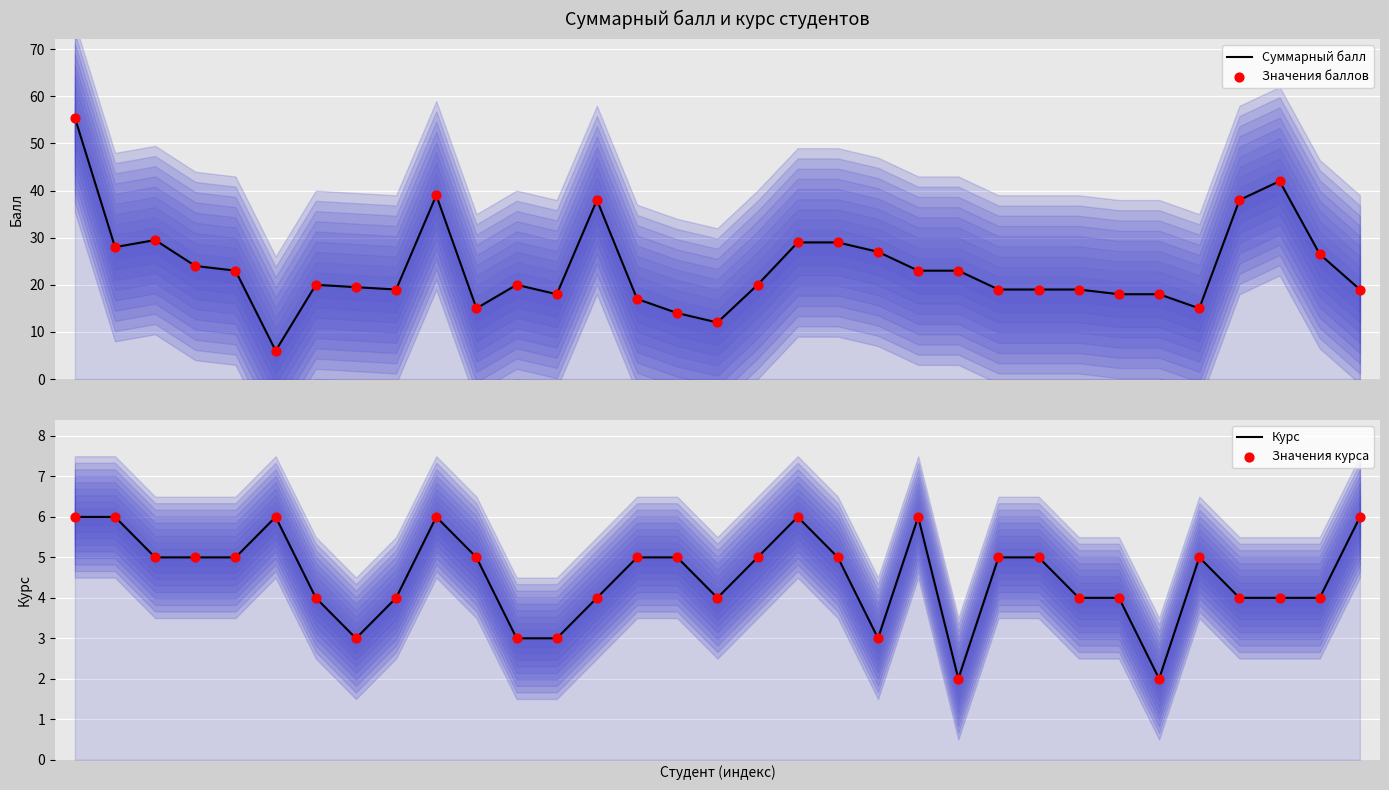

Which series reaches the minimum Y coordinate?

Курс